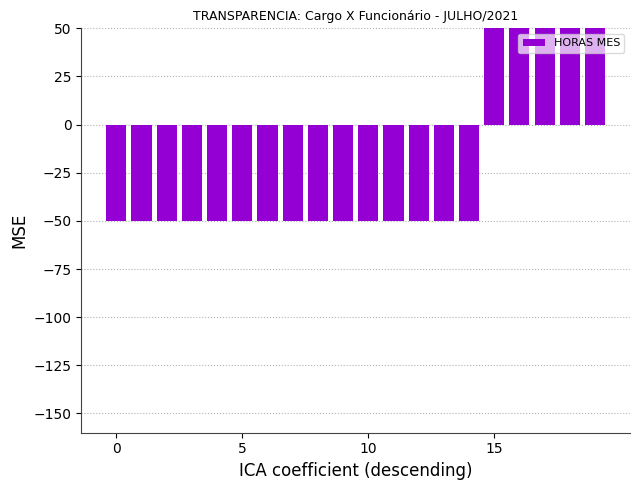

Is it true that the value at 19 is 57?

False